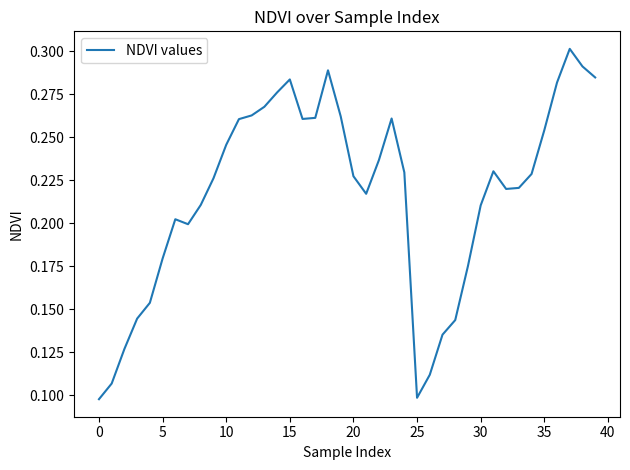

Count the values in the range 0 to 1.

40